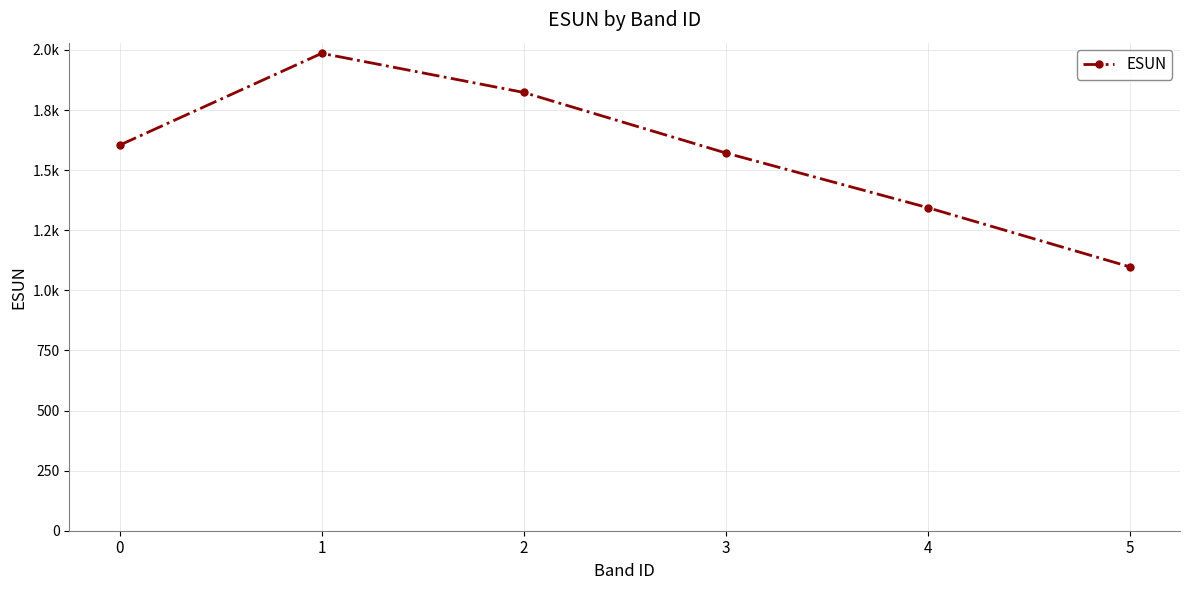

Is this an area chart (filled region under the line)?

No